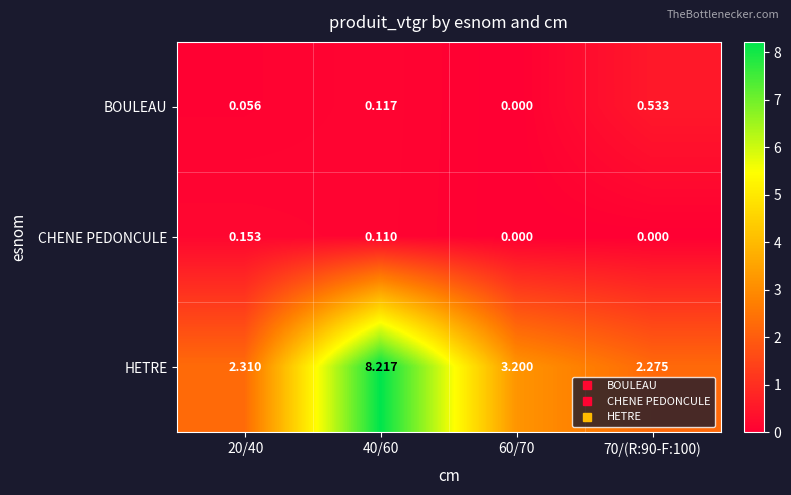

Between 20/40 and 70/(R:90-F:100), which series saw the biggest shift?

BOULEAU